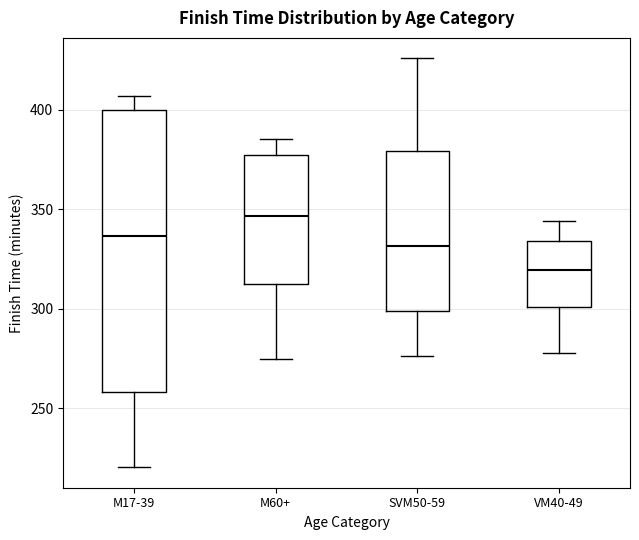

Reading left to right, read every box against the y-axis: the position of its median line, the range the box covers, and the ends of its whiskers. The values are not printed on the chart, so give them approximately, as read against the axis.

M17-39: median 335, box 260 to 400, whiskers 220 to 405
M60+: median 345, box 310 to 375, whiskers 275 to 385
SVM50-59: median 330, box 300 to 380, whiskers 275 to 425
VM40-49: median 320, box 300 to 335, whiskers 280 to 345